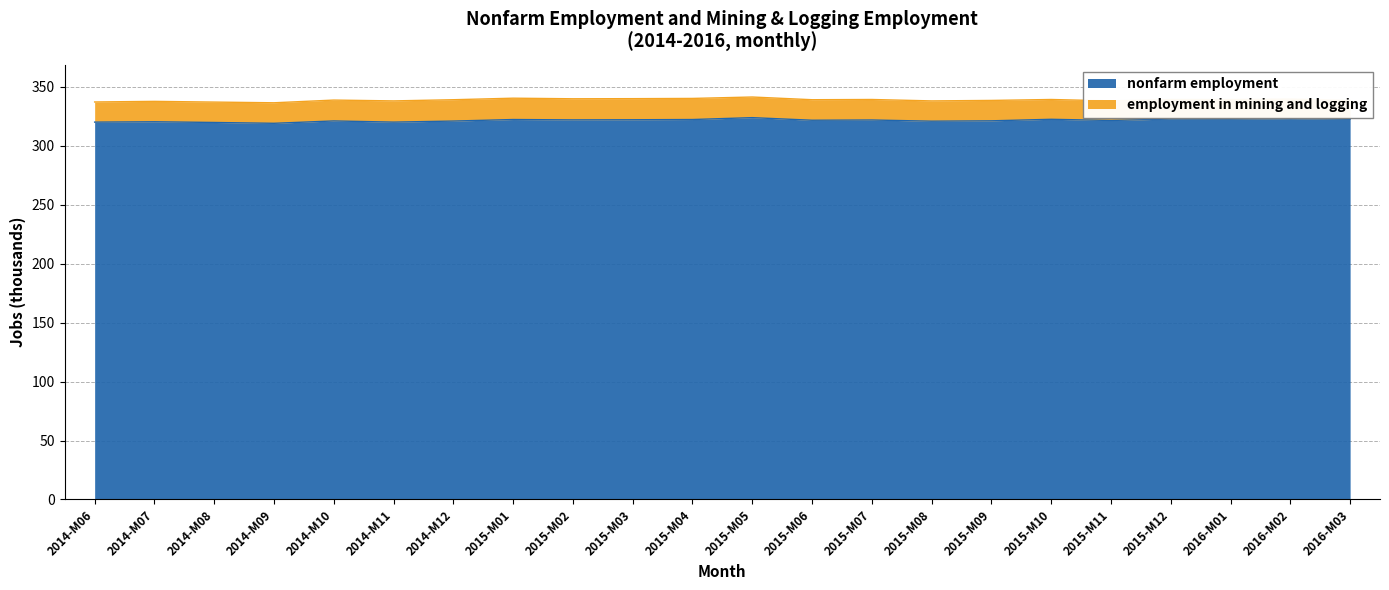

Reading right to left, transcribe all the data shown in this chart.

338.4	339.6	339.2	339.2	338.1	339.3	338.5	338.1	339.3	339.1	341.4	340.2	340.0	339.9	340.4	339.1	338.1	338.8	336.5	337.1	337.7	337.2